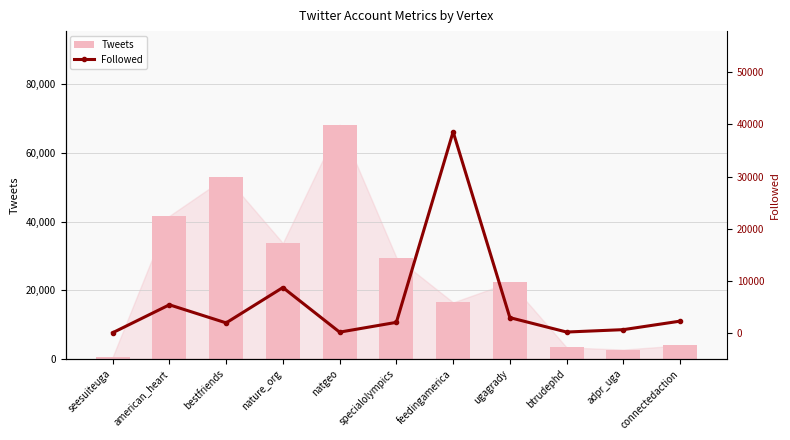

What is the approximate value of Tweets at connectedaction, to the nearest 50?

3900